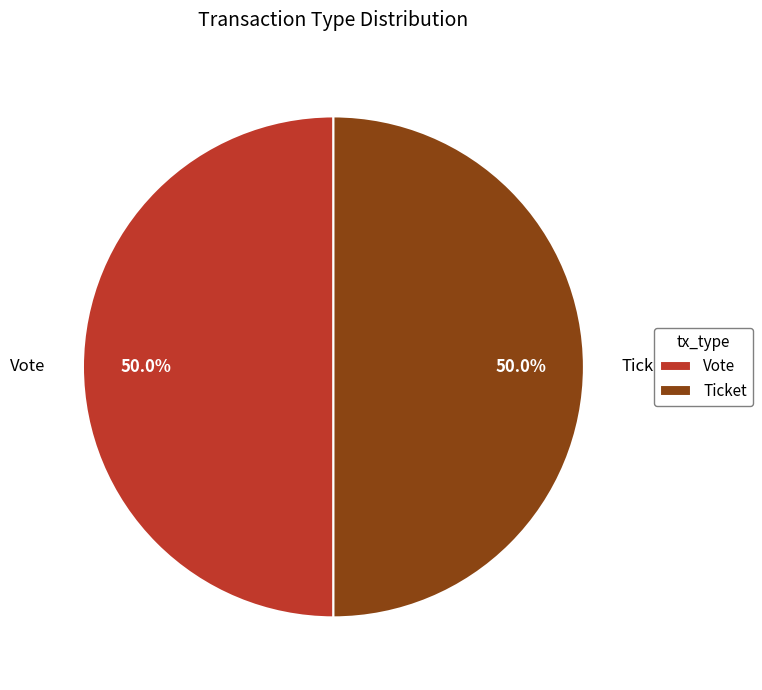

What portion of the pie excludes Vote?

50.0%